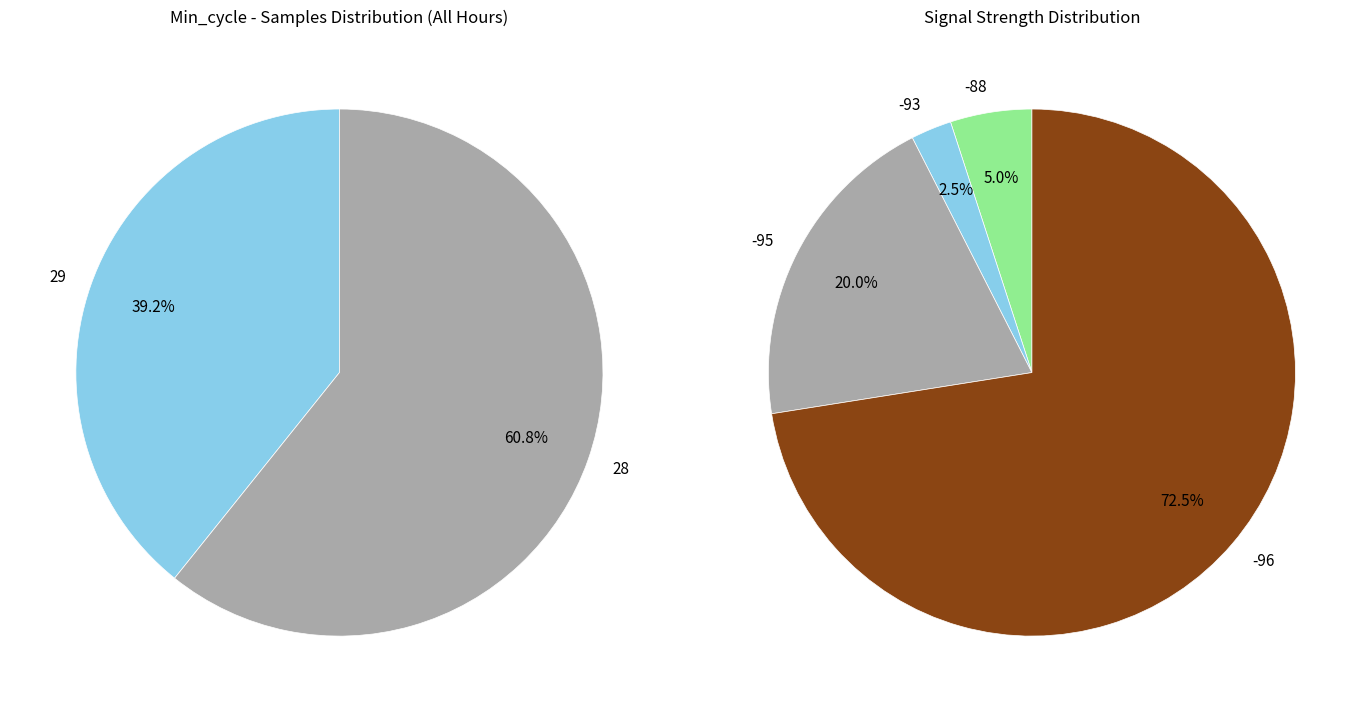

Is it true that 28 is 1% of the pie?

False